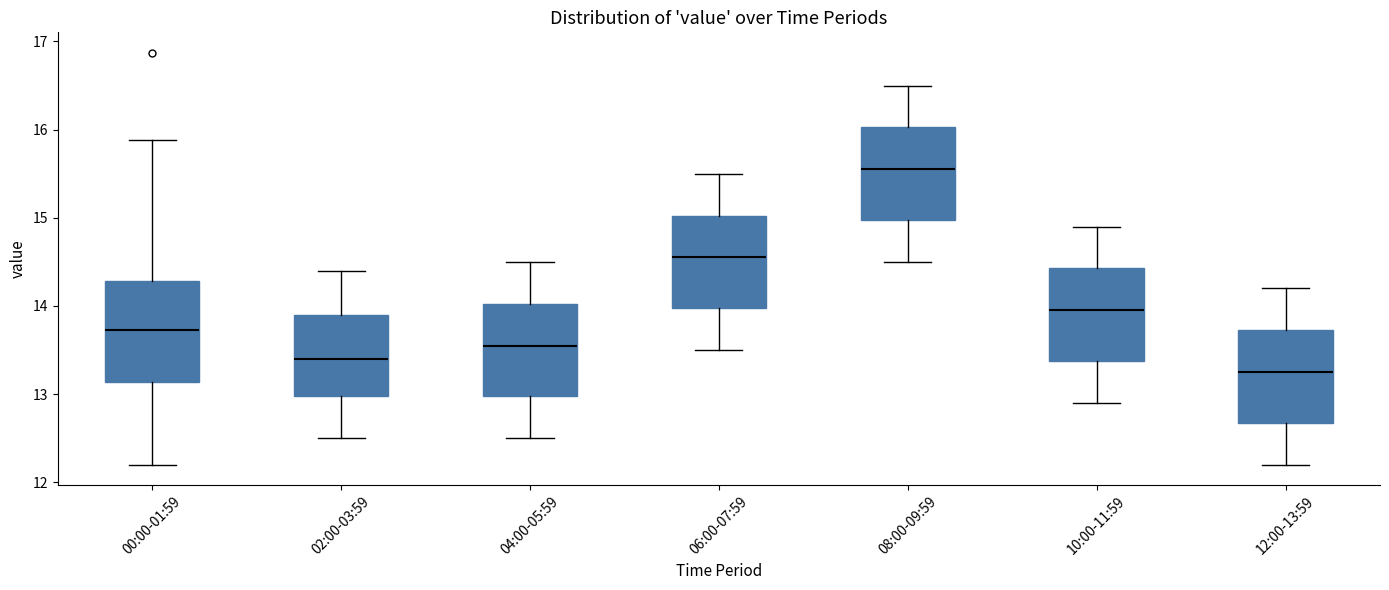

Reading left to right, read every box against the y-axis: the position of its median line, the range the box covers, and the ends of its whiskers. The values are not printed on the chart, so give them approximately, as read against the axis.

00:00-01:59: median 13.7, box 13.1 to 14.3, whiskers 12.2 to 15.9
02:00-03:59: median 13.4, box 13.0 to 13.9, whiskers 12.5 to 14.4
04:00-05:59: median 13.6, box 13.0 to 14.0, whiskers 12.5 to 14.5
06:00-07:59: median 14.6, box 14.0 to 15.0, whiskers 13.5 to 15.5
08:00-09:59: median 15.6, box 15.0 to 16.0, whiskers 14.5 to 16.5
10:00-11:59: median 14.0, box 13.4 to 14.4, whiskers 12.9 to 14.9
12:00-13:59: median 13.3, box 12.7 to 13.7, whiskers 12.2 to 14.2